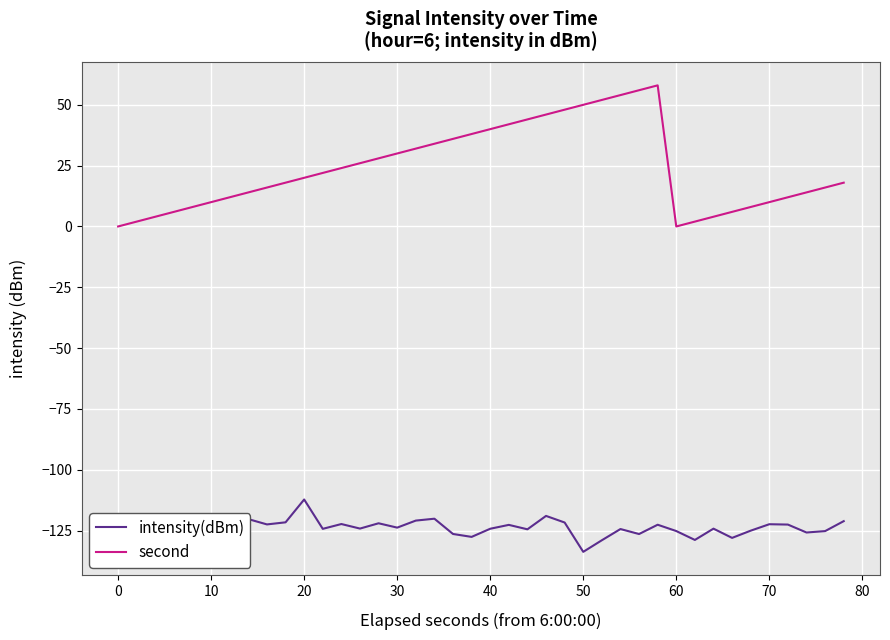

Which series has the largest range (max minus min)?

second